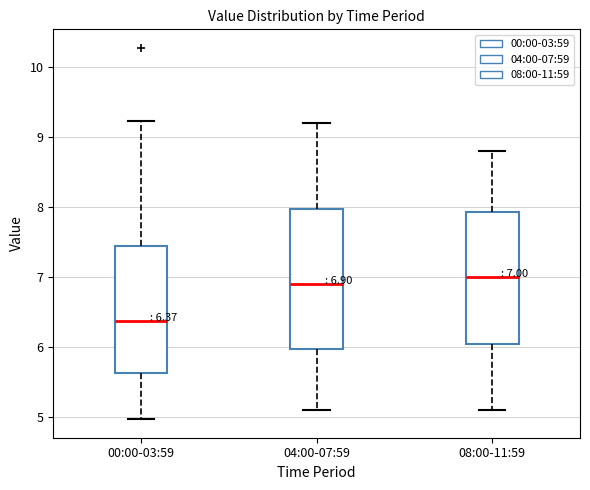

Which box is the tallest, from its lower edge to its upper edge?

04:00-07:59